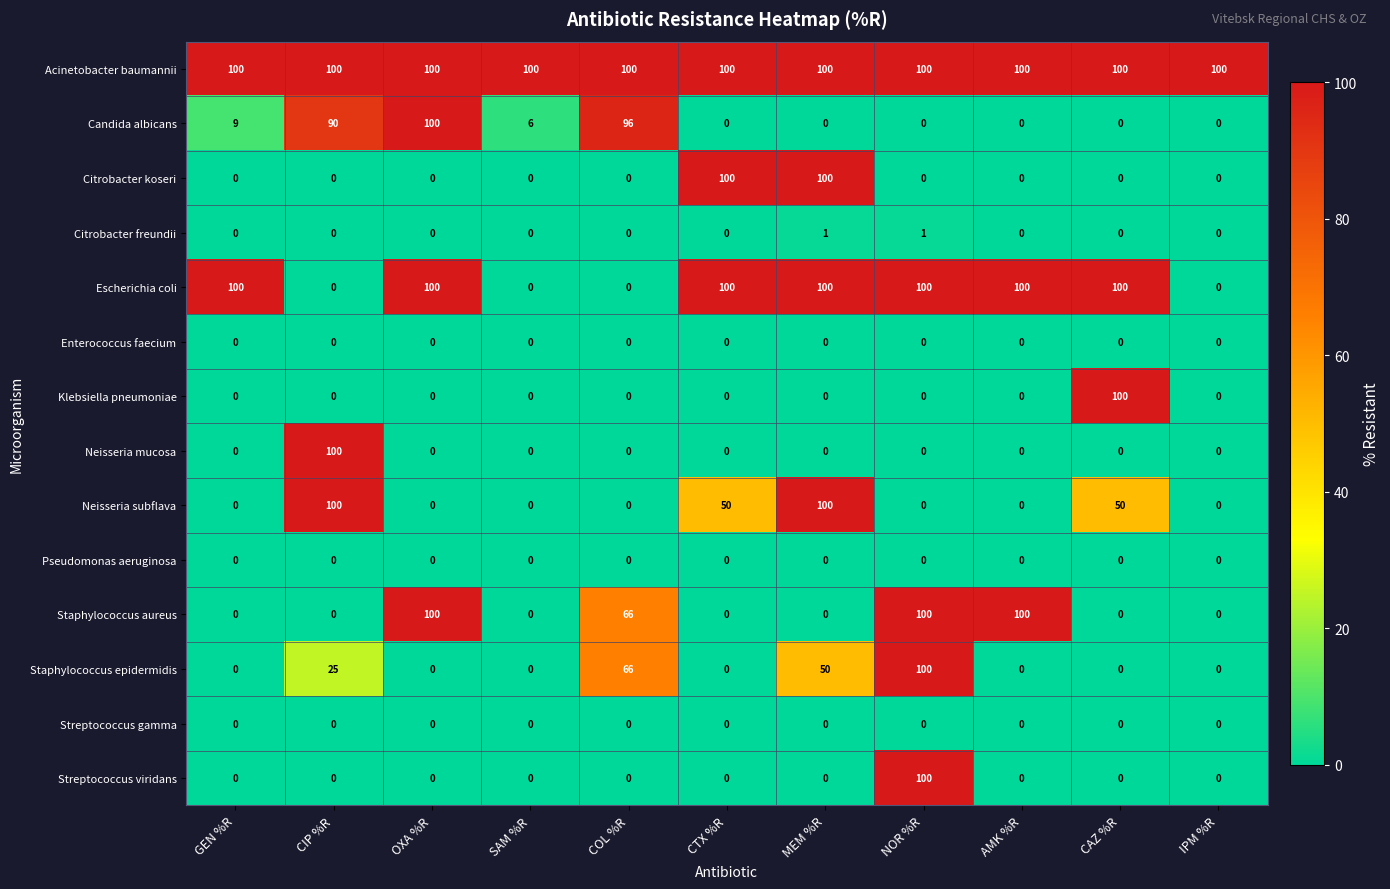

What is the spread (max minus min) of values at CTX %R?

100